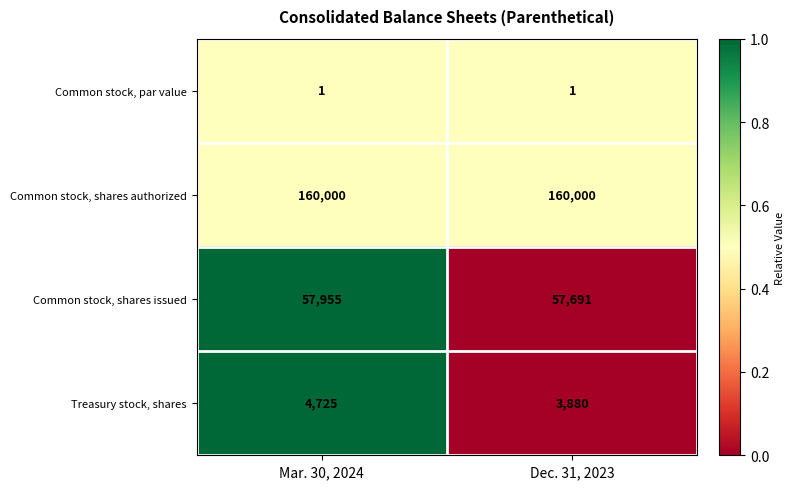

True or false: Common stock, shares issued has a value of 57691 at Dec. 31, 2023.

True